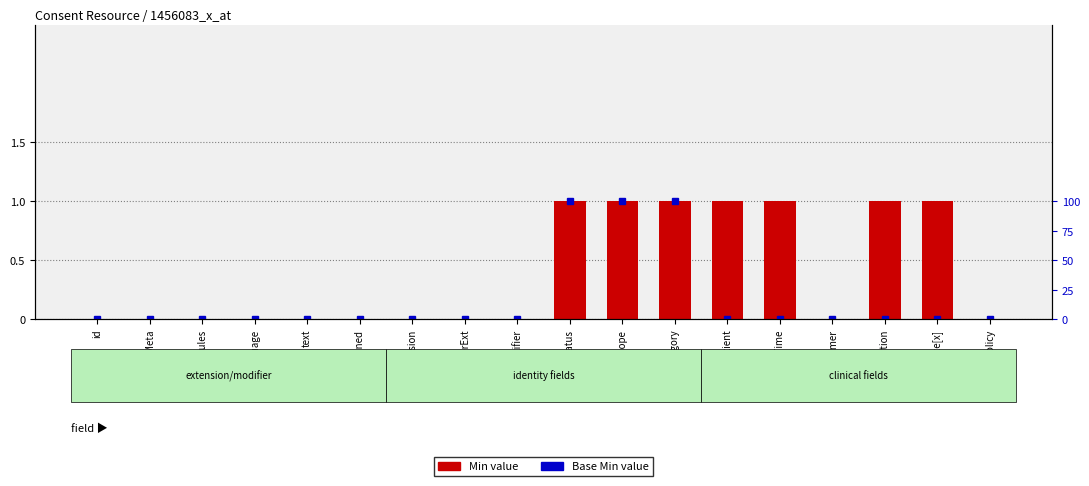

Which category has the highest value in the Base Min series?

status